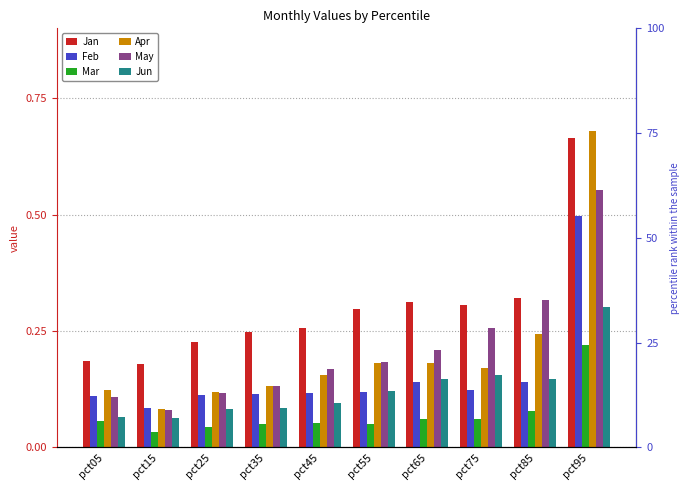

Which label corresponds to the smallest value in the chart?

pct15